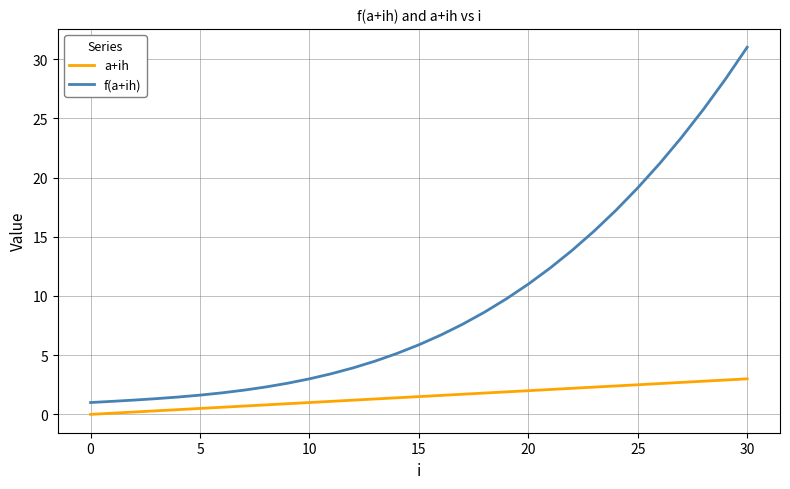

Which series has the widest spread of values?

f(a+ih)